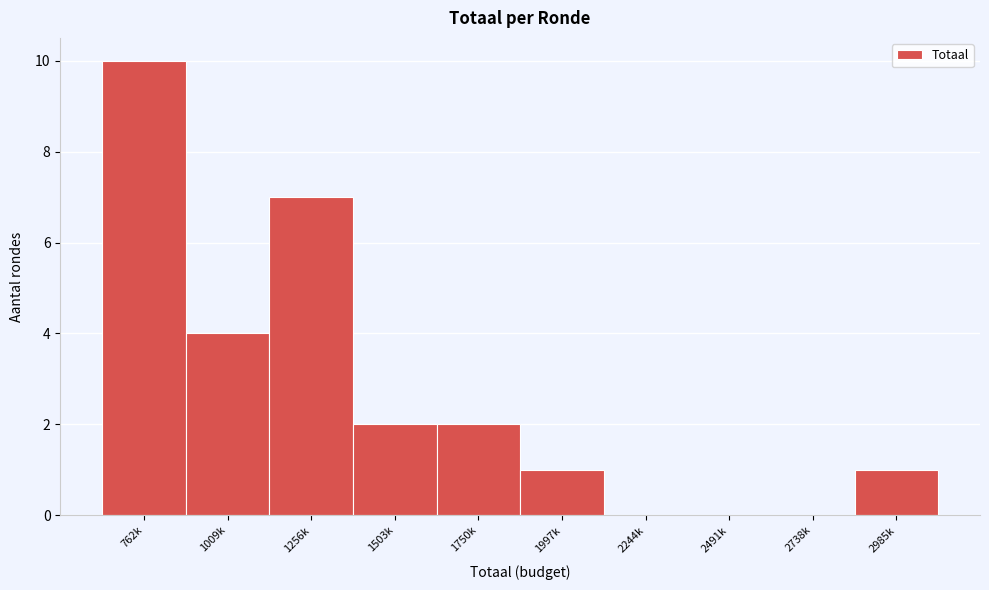

Reading left to right, what are all the values shown in this chart?

762k=10	1009k=4	1256k=7	1503k=2	1750k=2	1997k=1	2244k=0	2491k=0	2738k=0	2985k=1